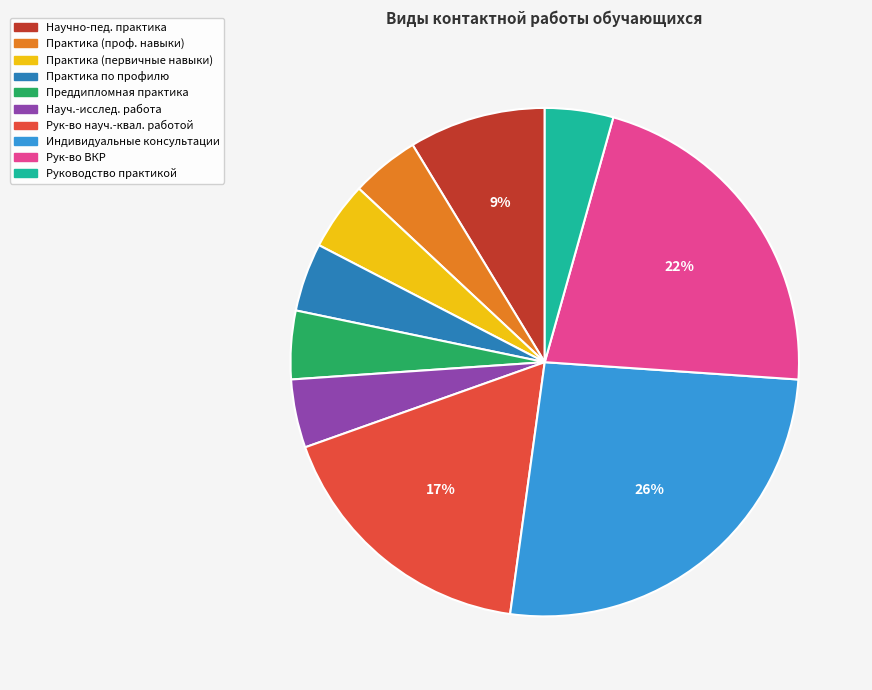

Does any single category account for the majority?

No